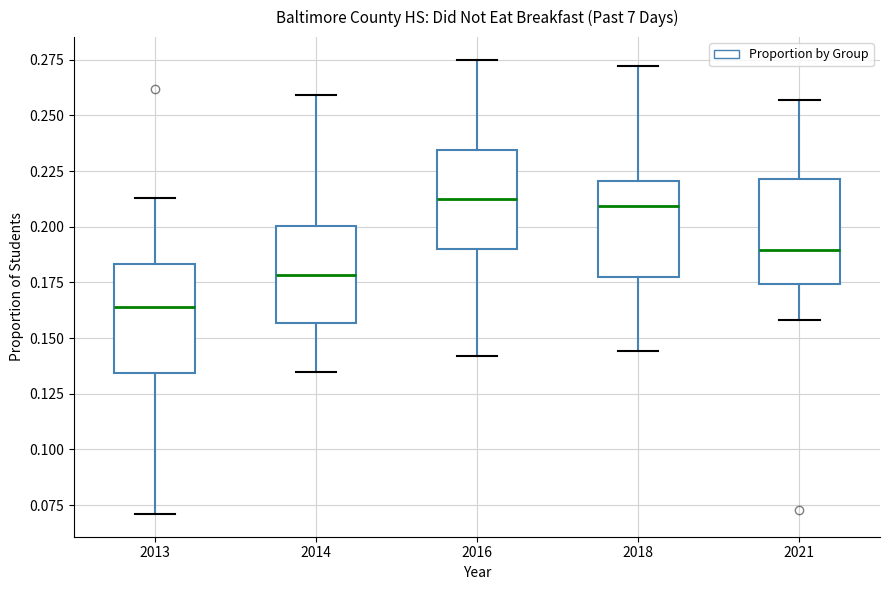

Reading left to right, transcribe this box plot: for each box, give where its median line is, the range the box spans, and where its two whiskers end, as read against the y-axis. The values are not printed on the chart, so give them approximately, as read against the axis.

2013: median 0.165, box 0.135 to 0.185, whiskers 0.070 to 0.215
2014: median 0.180, box 0.155 to 0.200, whiskers 0.135 to 0.260
2016: median 0.215, box 0.190 to 0.235, whiskers 0.140 to 0.275
2018: median 0.210, box 0.175 to 0.220, whiskers 0.145 to 0.270
2021: median 0.190, box 0.175 to 0.220, whiskers 0.160 to 0.255